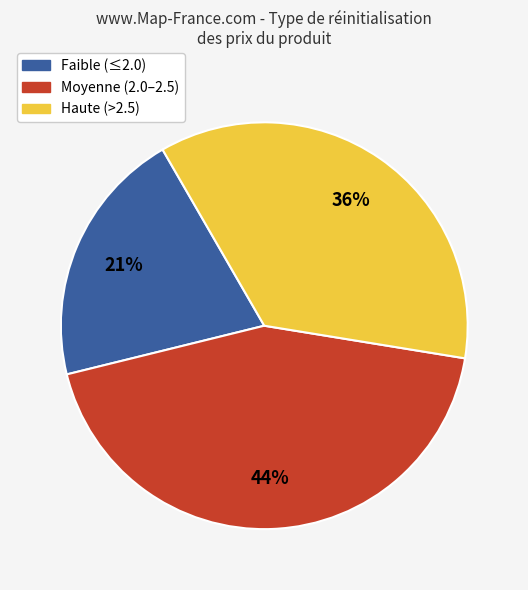

To the nearest percent, what is the difference between the largest and smallest slice percentages?

23%